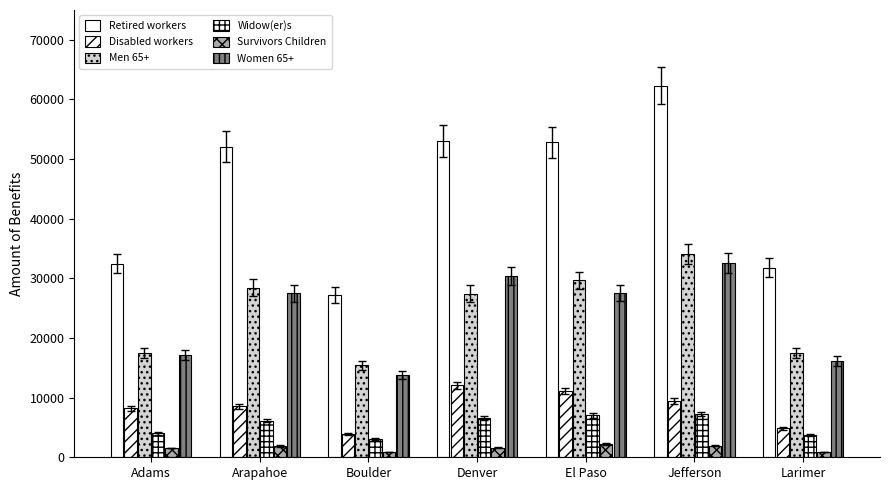

How many bars are there in total?

42